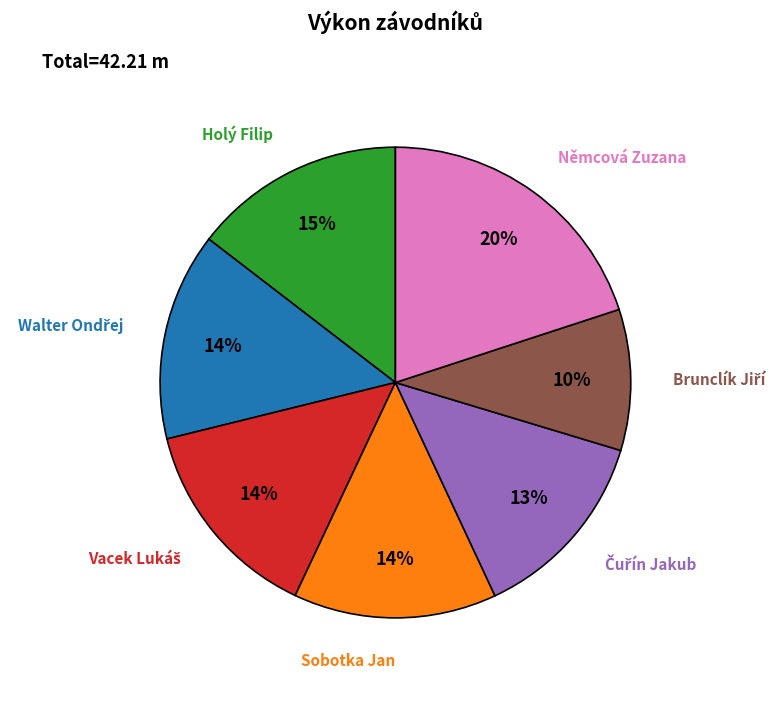

To the nearest percent, what is the average slice percentage?

14%